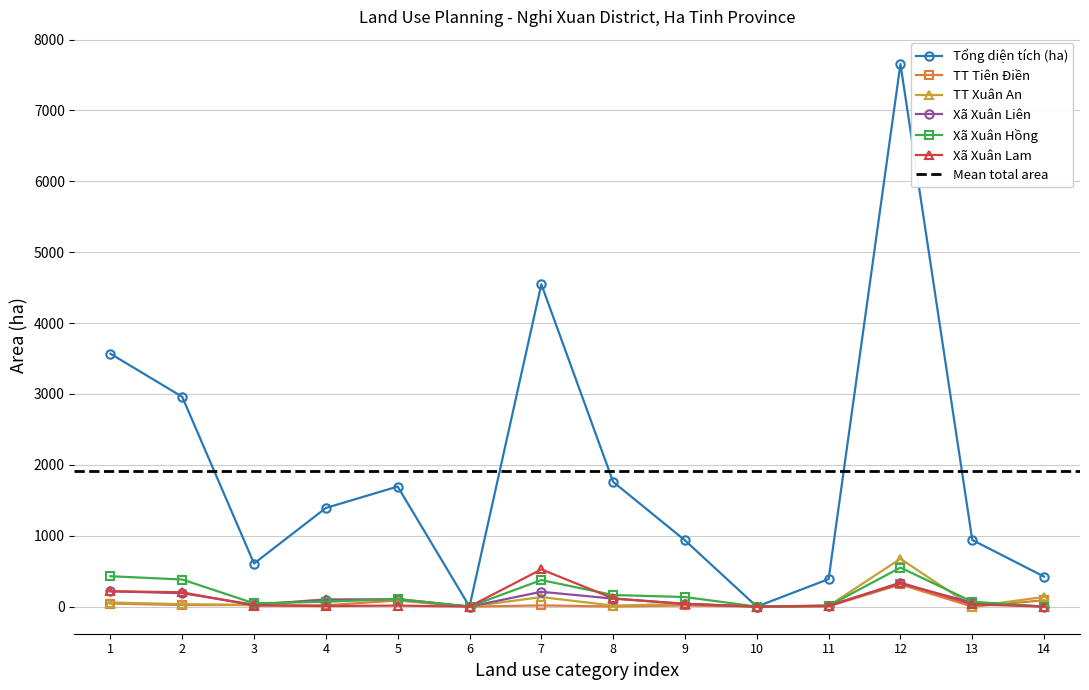

Is the value of Xã Xuân Lam at 14 greater than the value of Xã Xuân Hồng at 2?

No